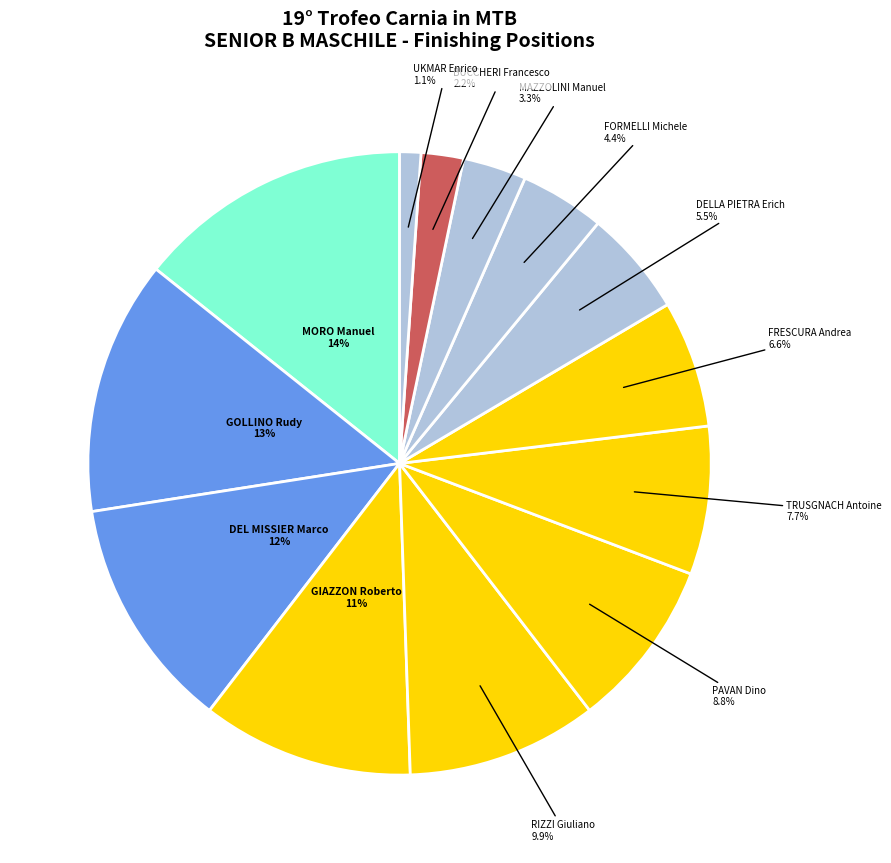

Count the number of slices in the pie.

13